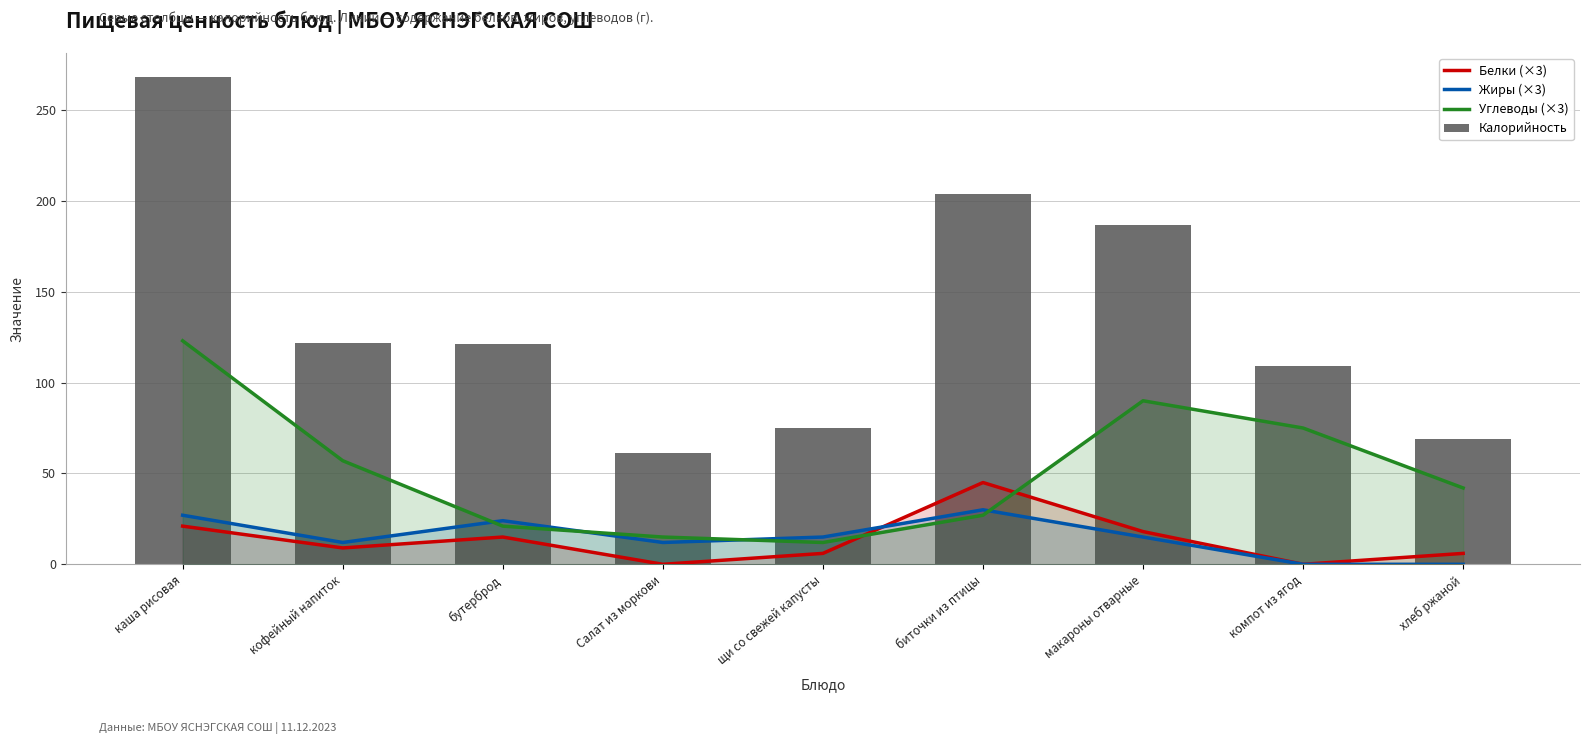

Which series has the largest total across all categories?

Калорийность